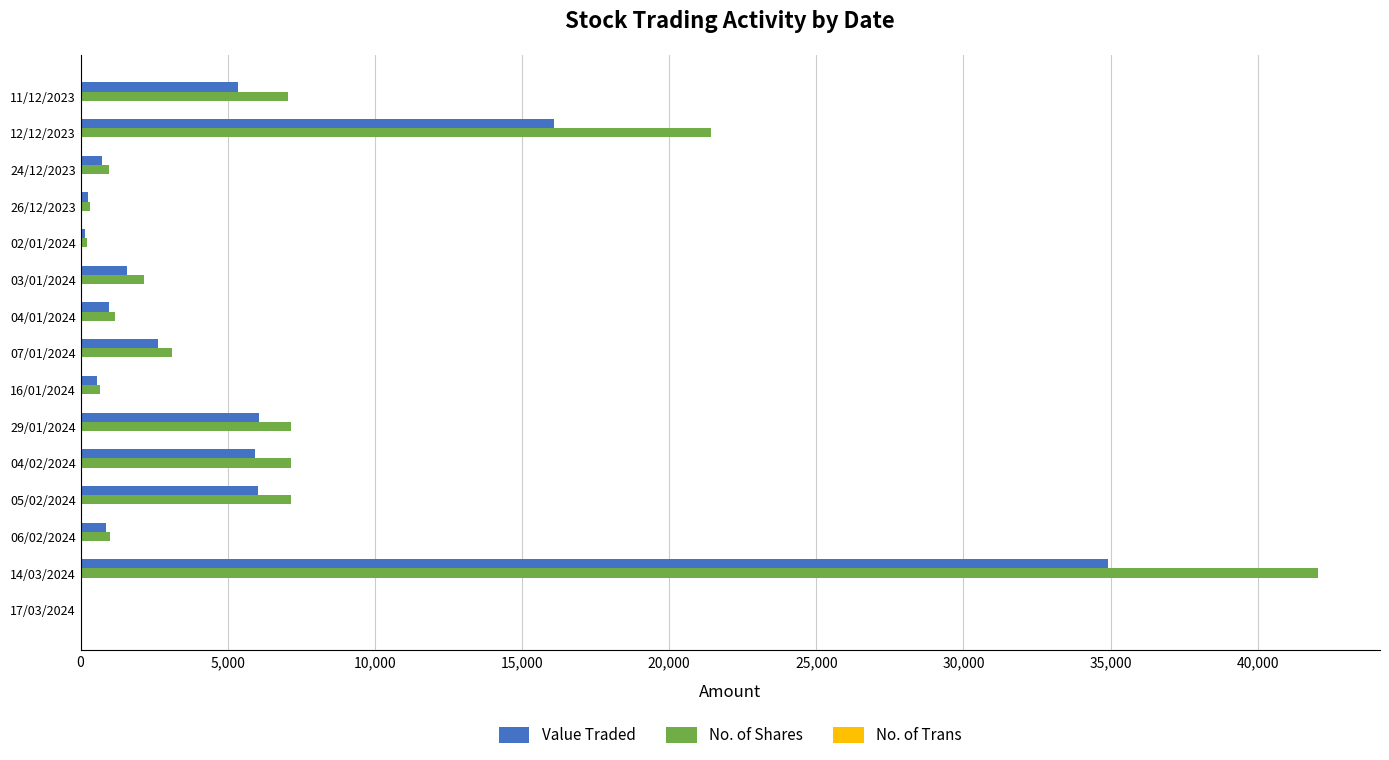

How many series are shown in this chart?

3